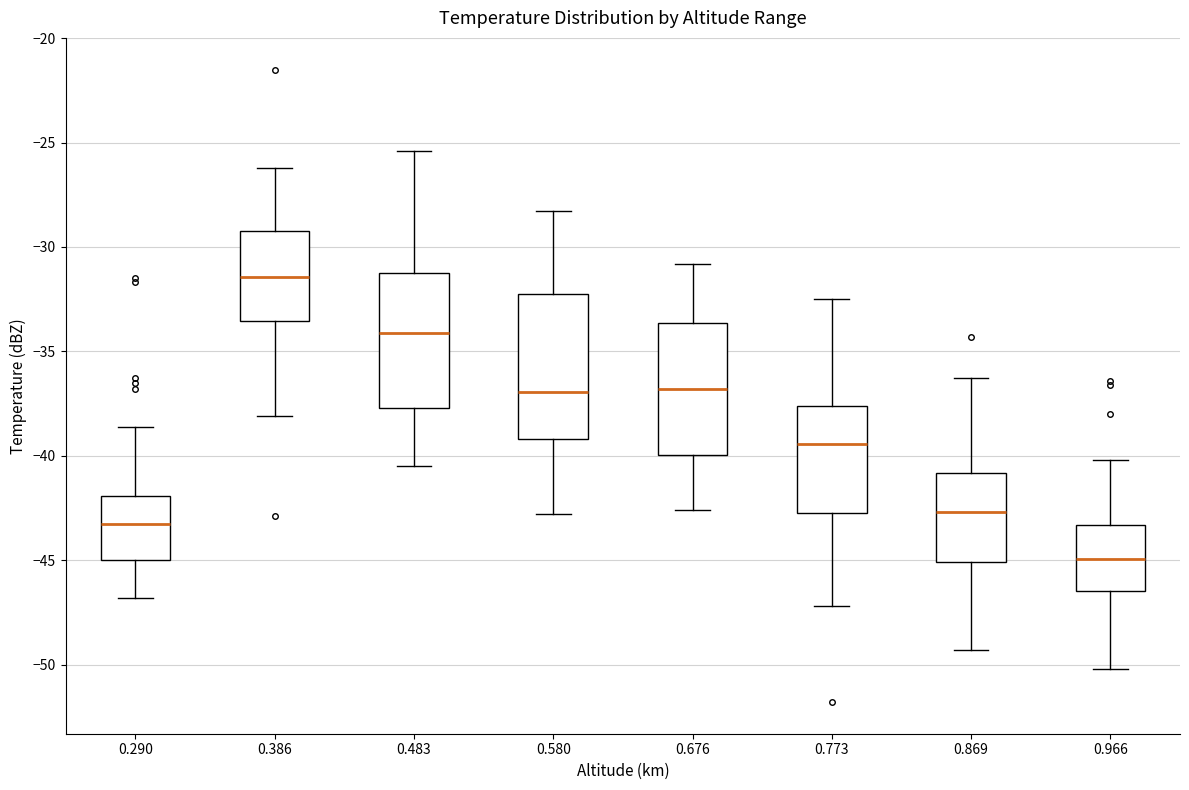

Reading left to right, read every box against the y-axis: the position of its median line, the range the box covers, and the ends of its whiskers. The values are not printed on the chart, so give them approximately, as read against the axis.

0.290: median -43.0, box -45.0 to -42.0, whiskers -47.0 to -38.5
0.386: median -31.5, box -33.5 to -29.0, whiskers -38.0 to -26.0
0.483: median -34.0, box -37.5 to -31.0, whiskers -40.5 to -25.5
0.580: median -37.0, box -39.0 to -32.5, whiskers -43.0 to -28.5
0.676: median -37.0, box -40.0 to -33.5, whiskers -42.5 to -31.0
0.773: median -39.5, box -42.5 to -37.5, whiskers -47.0 to -32.5
0.869: median -42.5, box -45.0 to -41.0, whiskers -49.5 to -36.5
0.966: median -45.0, box -46.5 to -43.5, whiskers -50.0 to -40.0